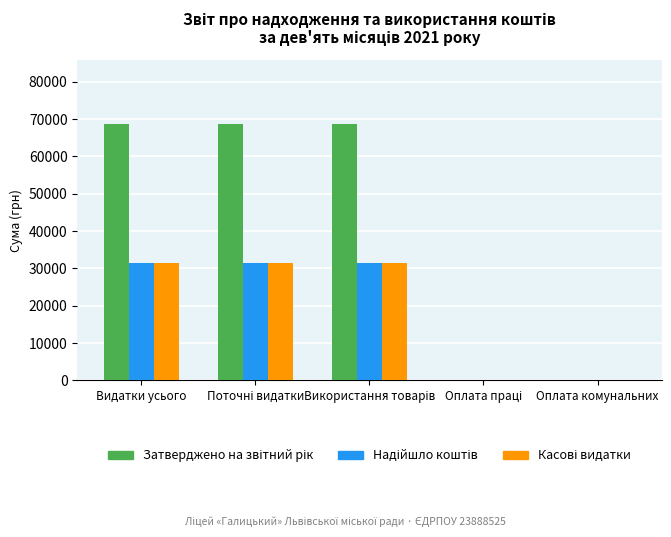

What is the total value across all series at Видатки усього?

131441